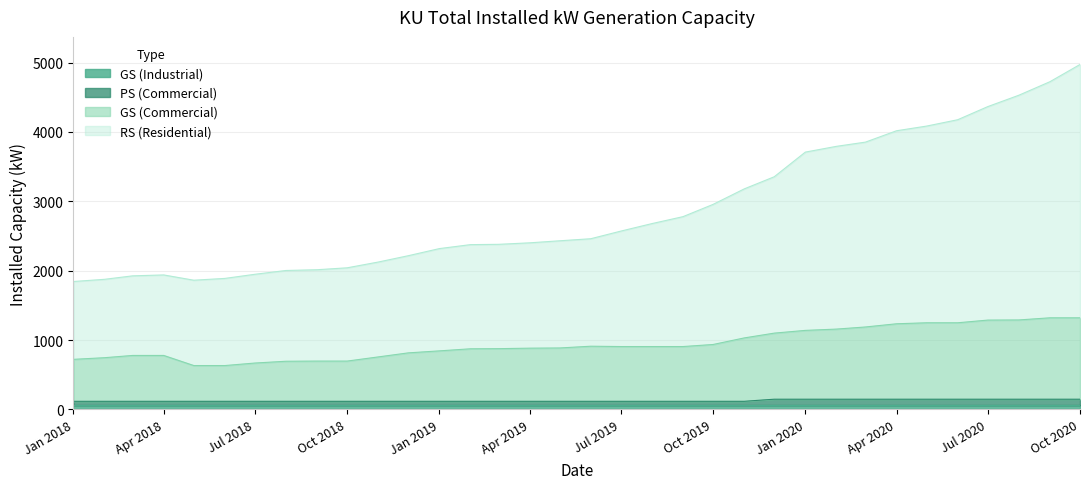

At which category is the sum across all series the highest?

Oct 2020